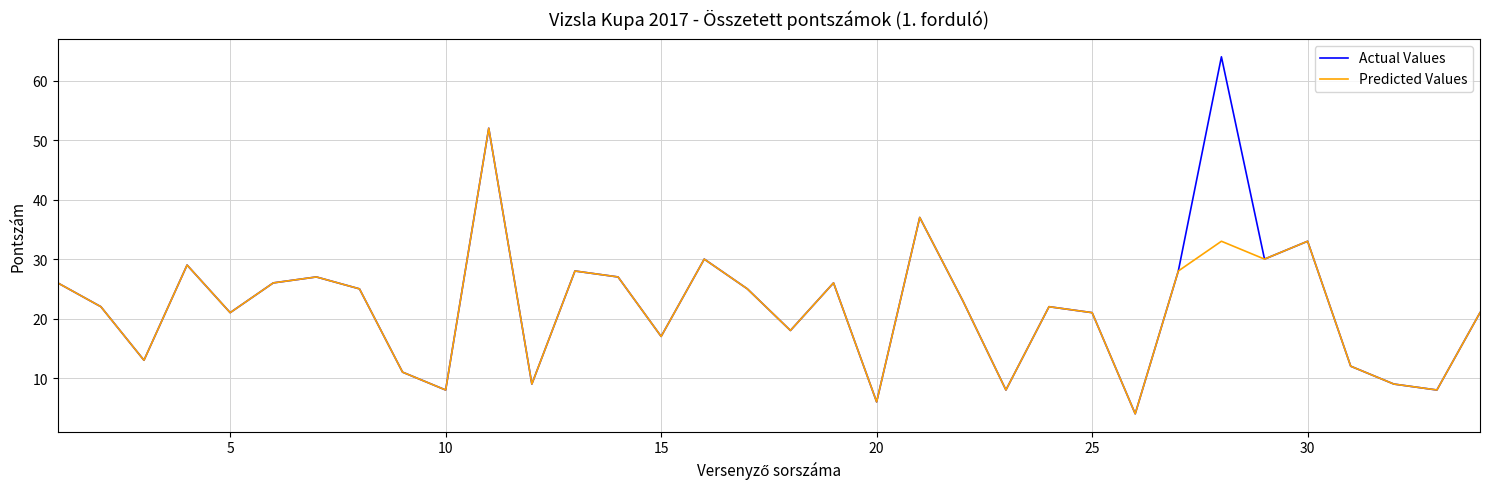

Rank the series by their maximum value, from lowest to highest.

Predicted Values, Actual Values